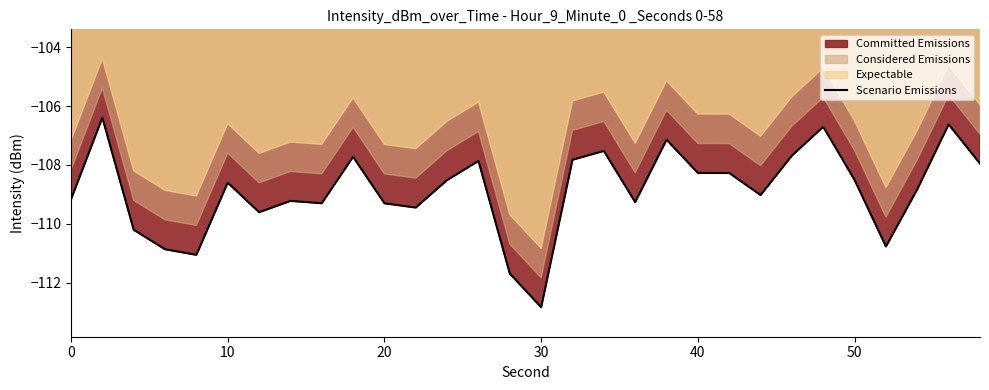

Is it true that Scenario Emissions equals -109.2 at 0?

True